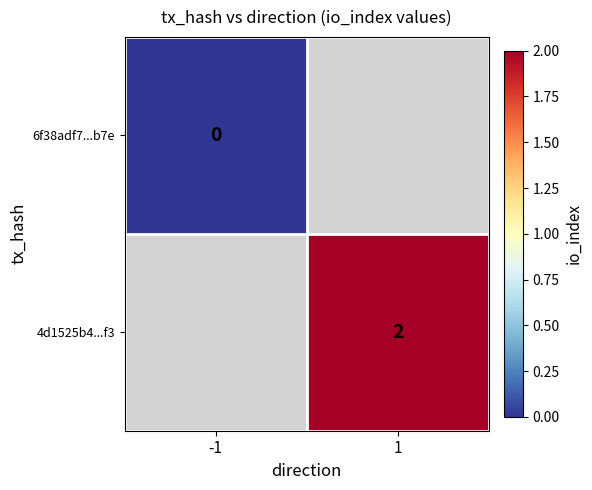

The 4d1525b4...f3 series shows 2 at 1. True or false?

True